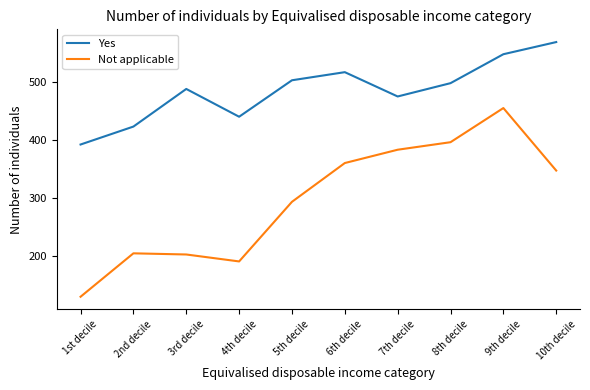

True or false: Not applicable and Yes intersect in this chart.

False